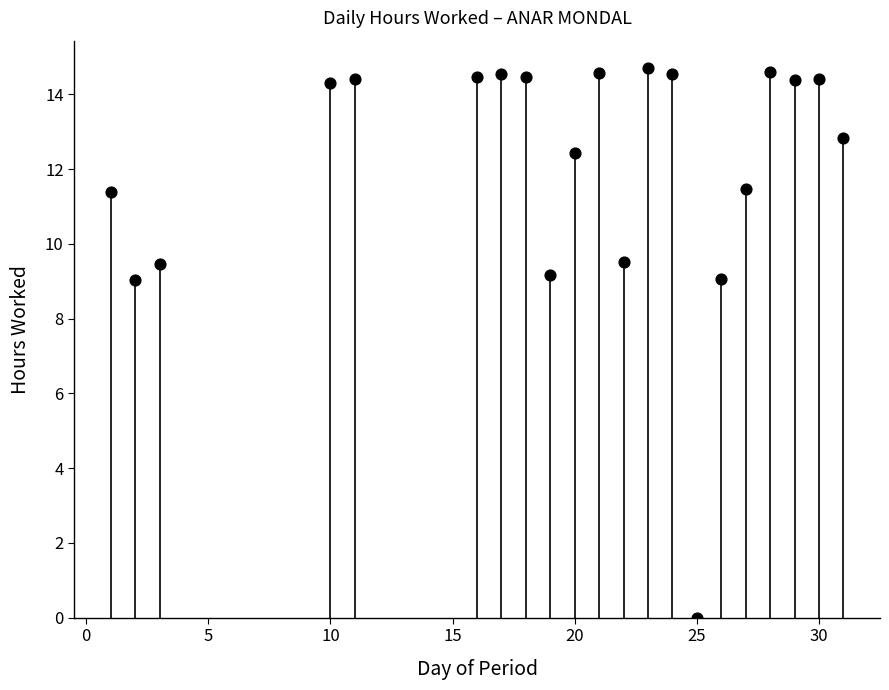

What is the range of X values (max minus min)?

30.0